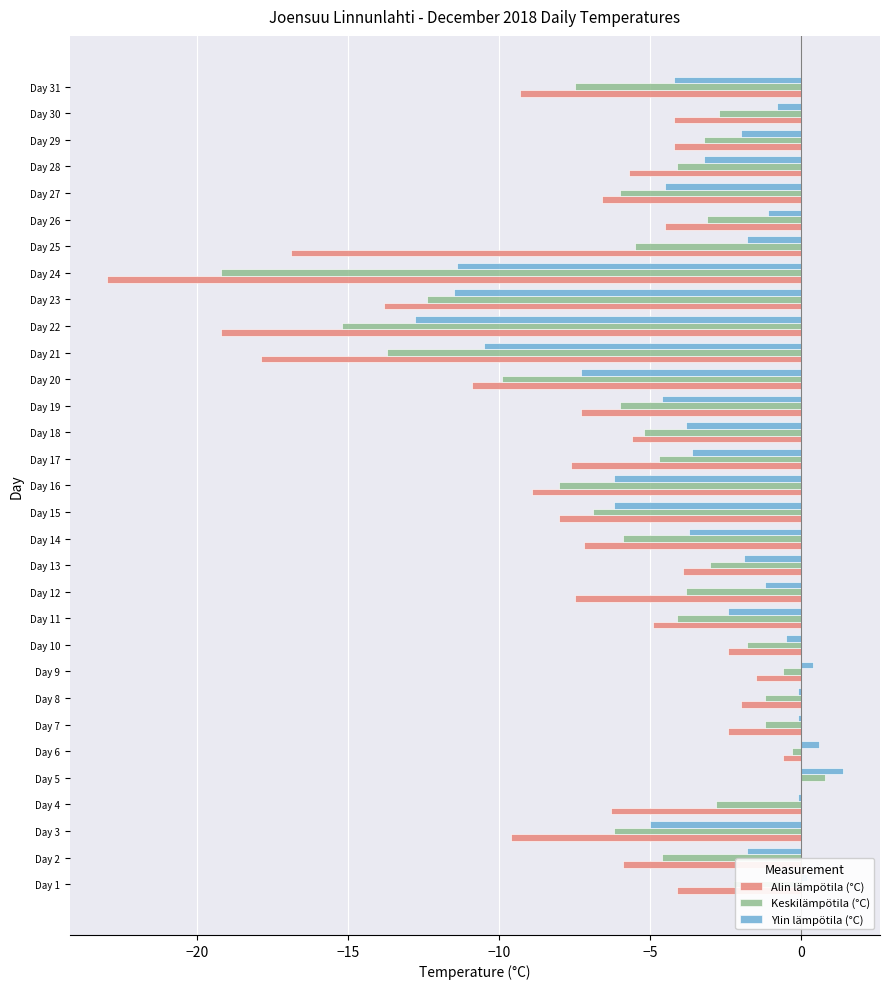

Which series changed the most between Day 19 and Day 26?

Ylin lämpötila (°C)